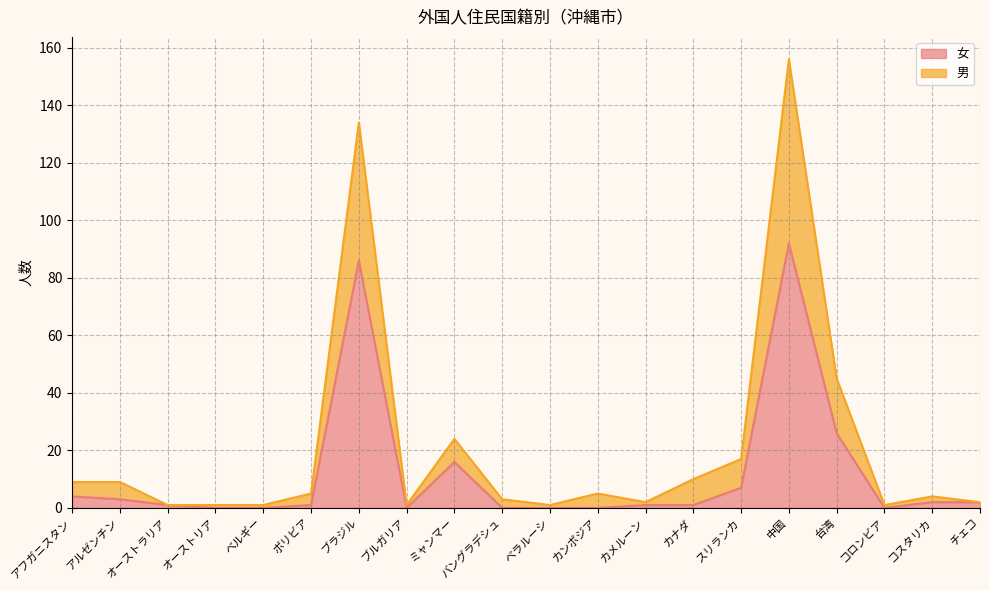

Which category has the lowest value in the 女 series?

オーストリア